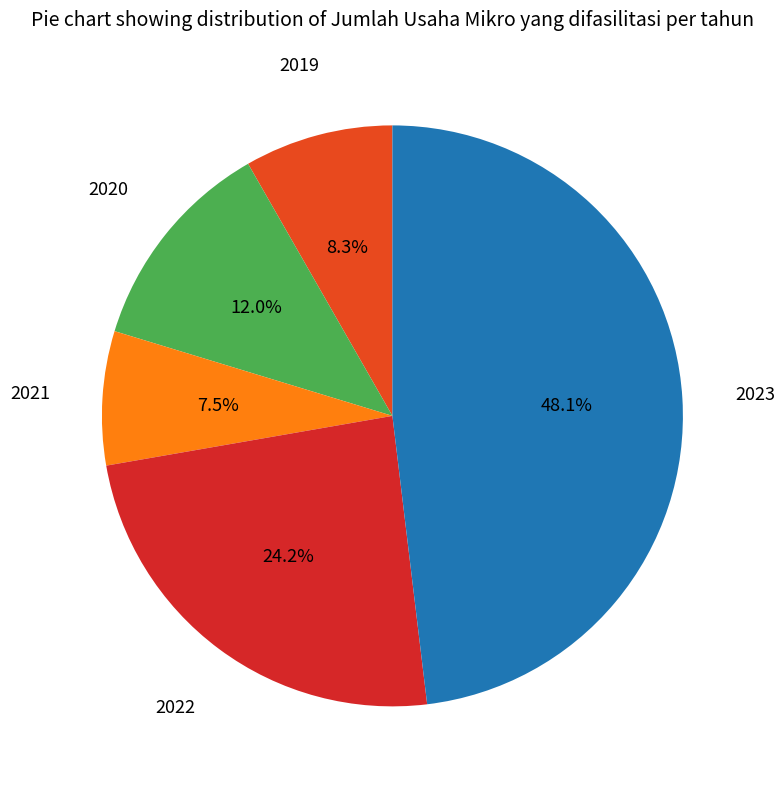

Which category has the biggest portion of the pie?

2023